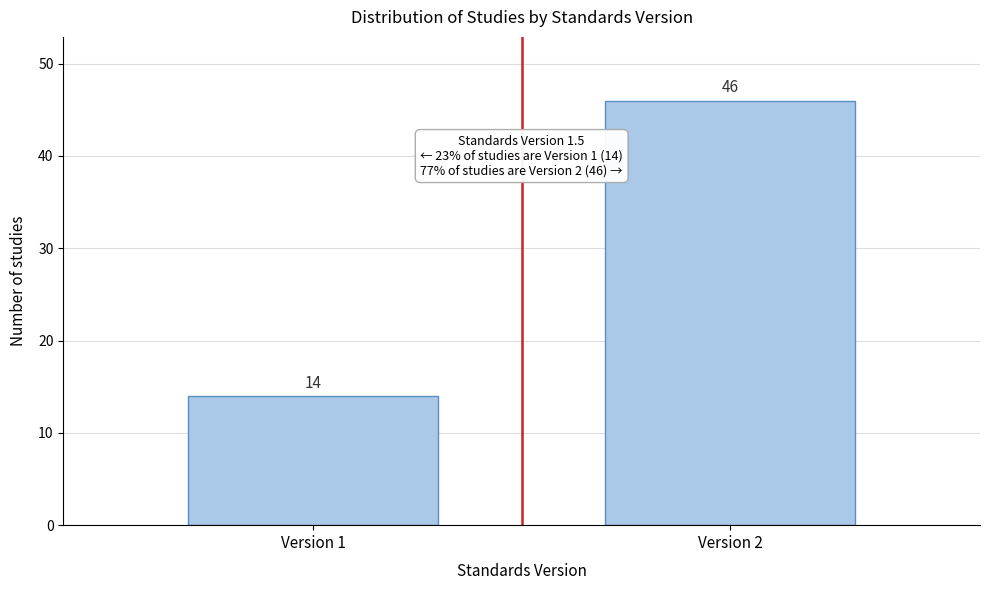

Reading right to left, extract all data points from this chart.

46	14